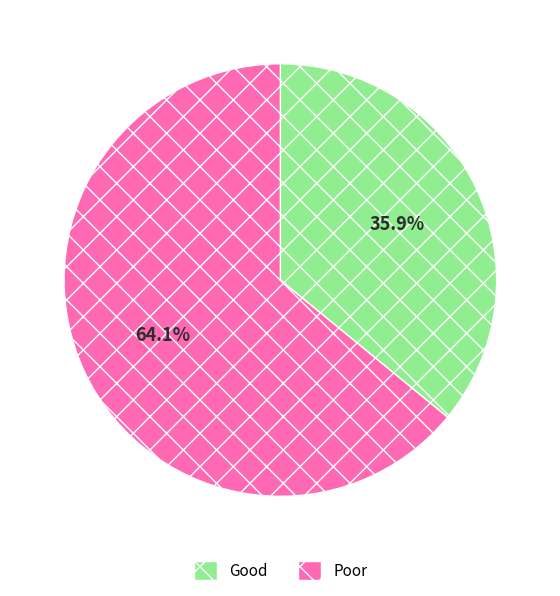

How many slices are in this pie chart?

2